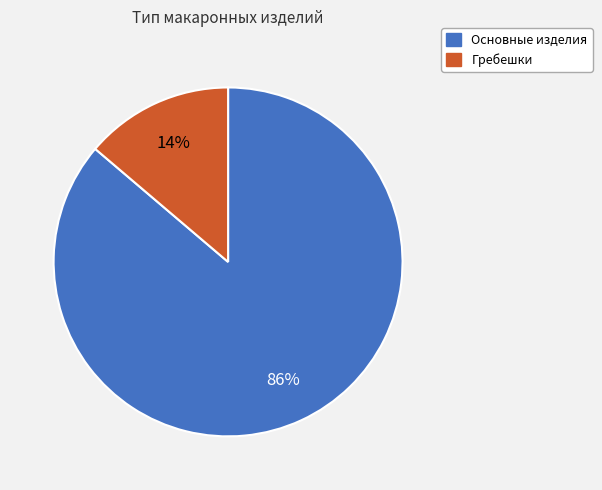

To the nearest percent, what is the average slice percentage?

50%